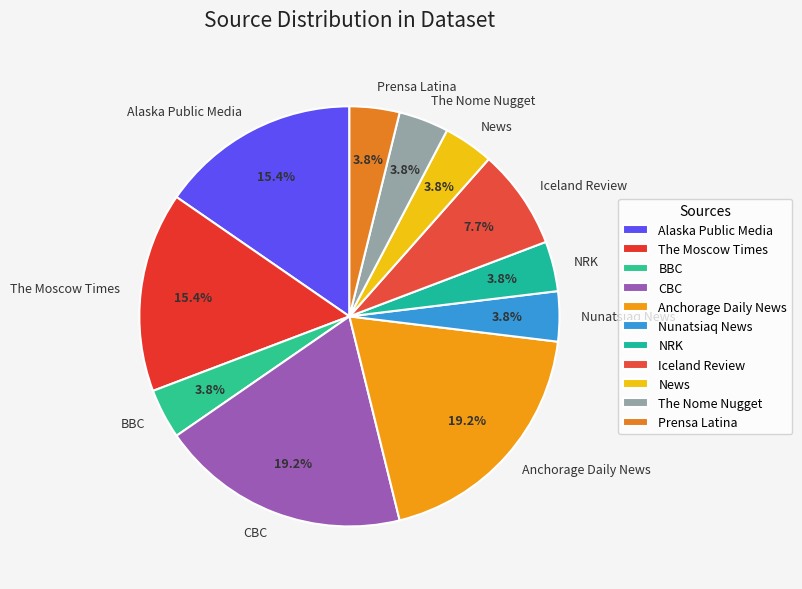

Does Alaska Public Media account for over 50% of the chart?

No